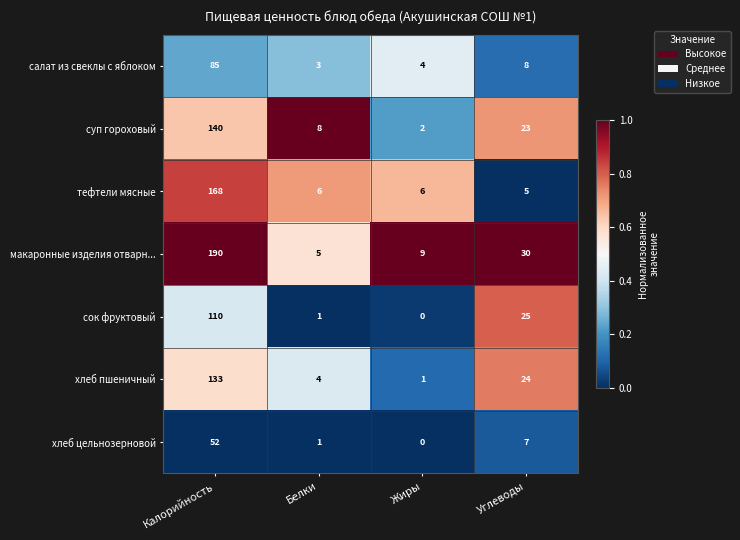

Where is сок фруктовый nearest to the value 55?

Углеводы